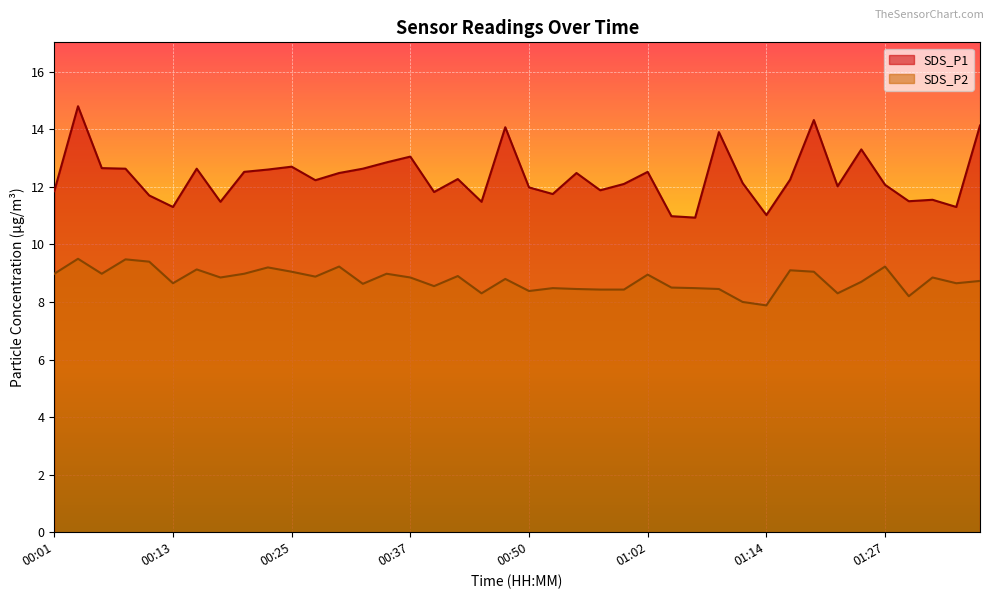

What are all the series names shown in the legend?

SDS_P1, SDS_P2